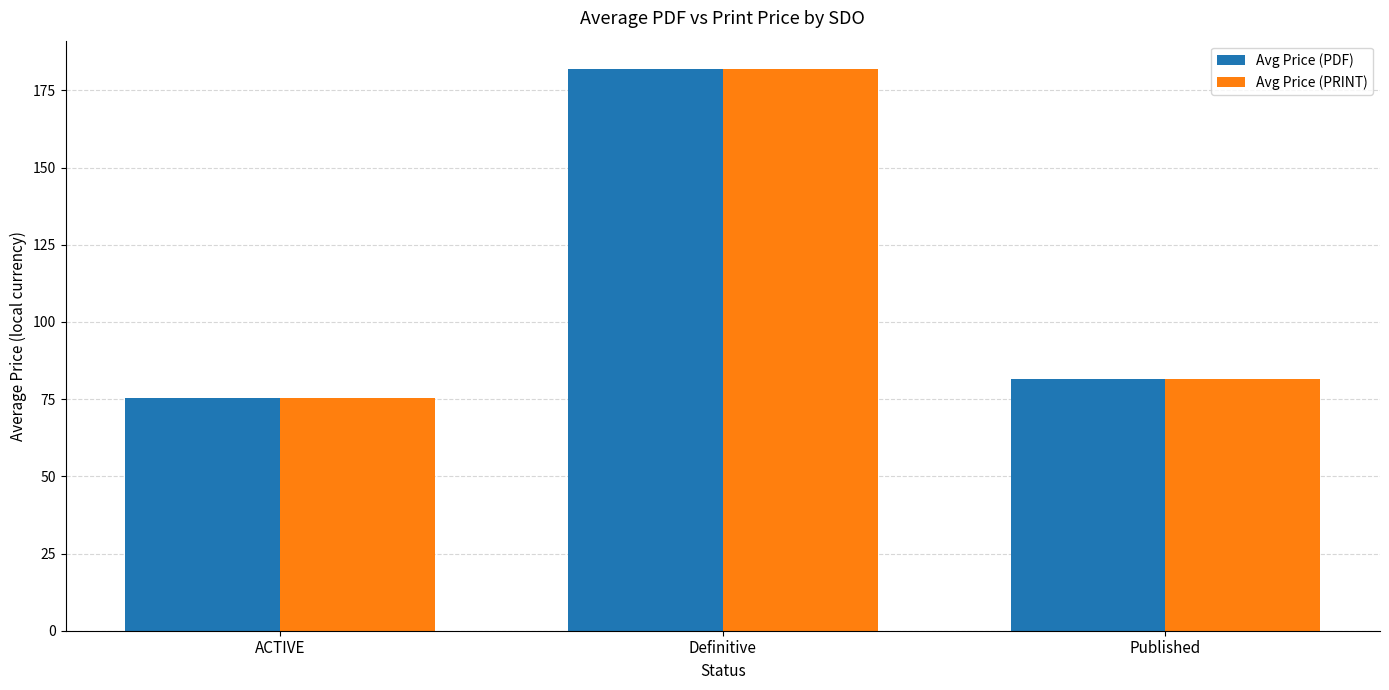

What are all the series names shown in the legend?

Avg Price (PDF), Avg Price (PRINT)